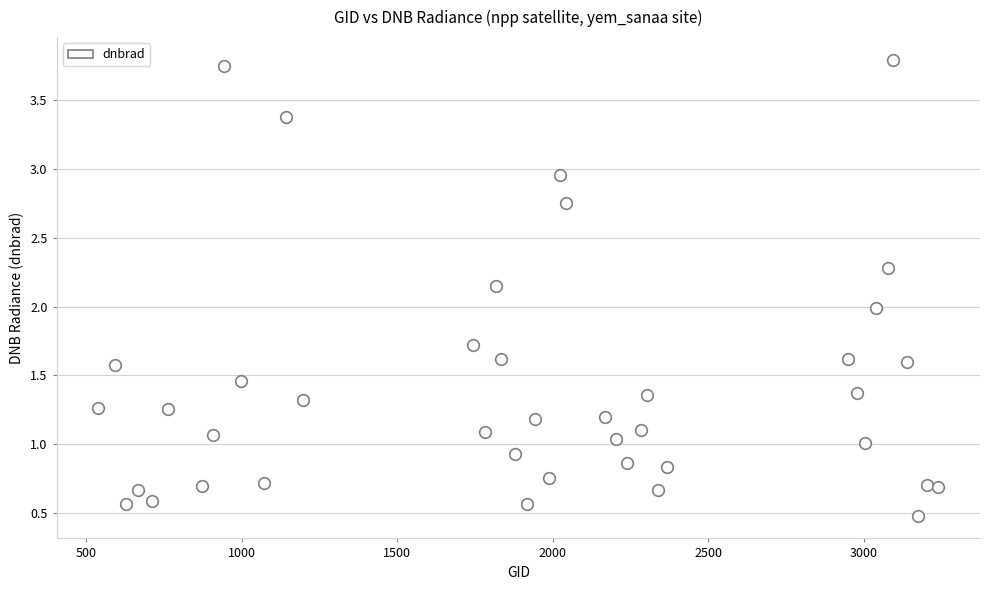

What is the range of X values (max minus min)?

2700.0